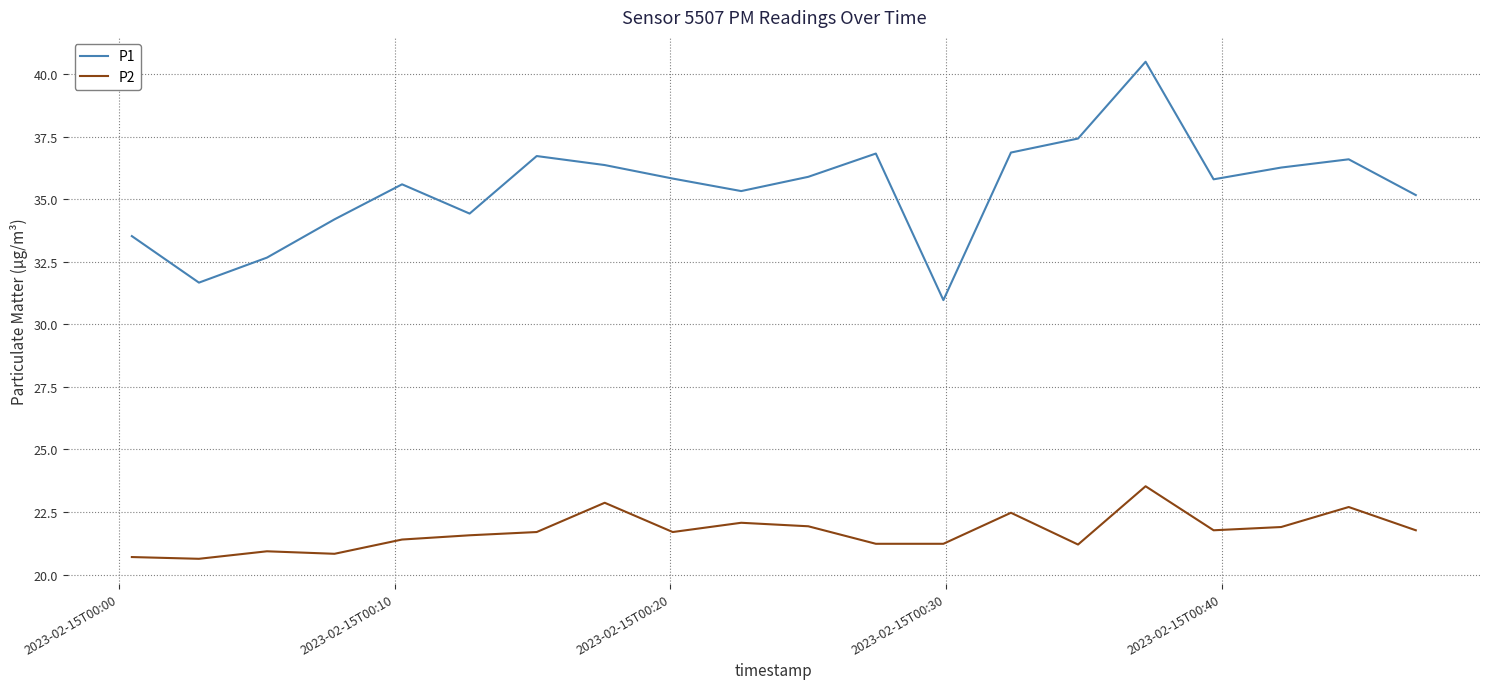

How many categories are shown in the chart?

20